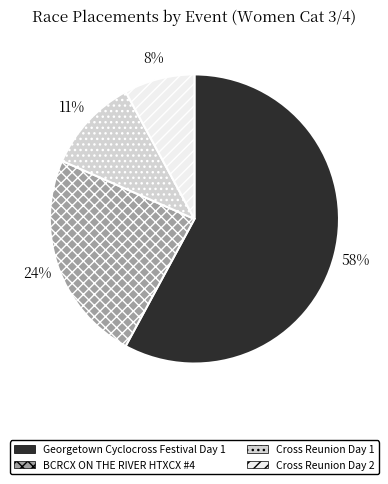

How many segments does this pie chart have?

4